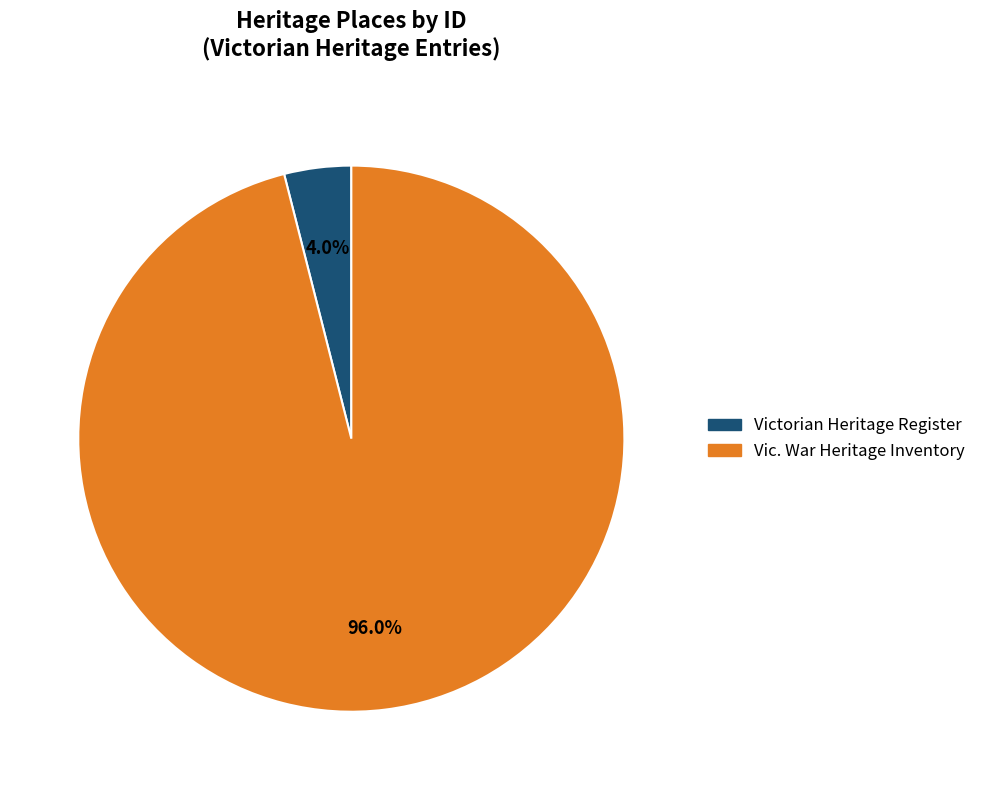

Is there a majority slice in this chart?

Yes